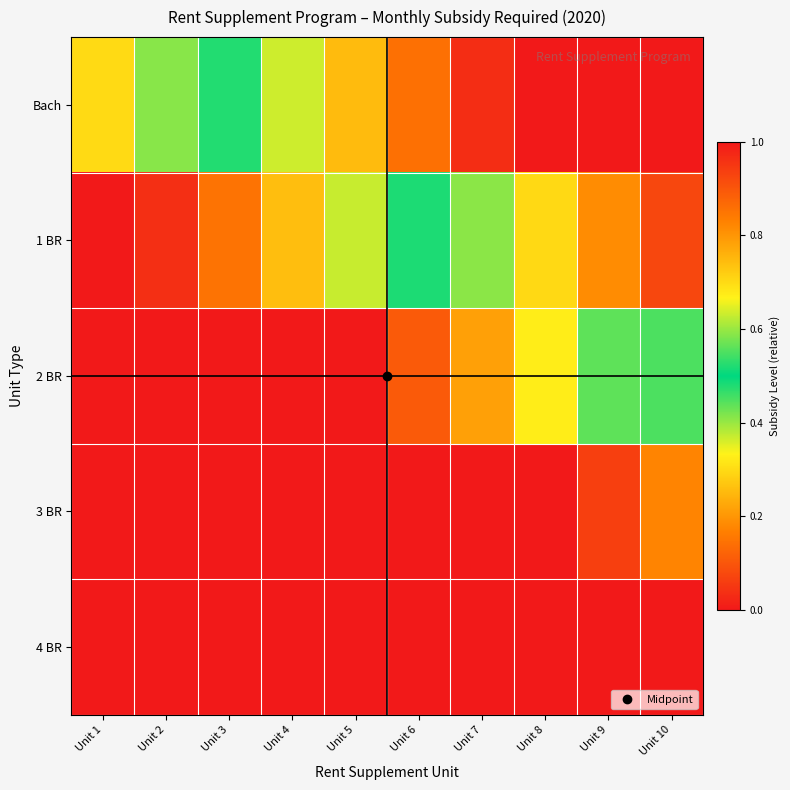

At which category is the sum across all series the highest?

Unit 10